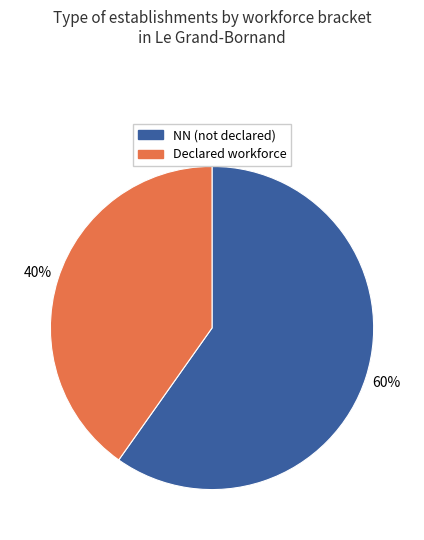

Is there any slice that represents more than half of the pie?

Yes